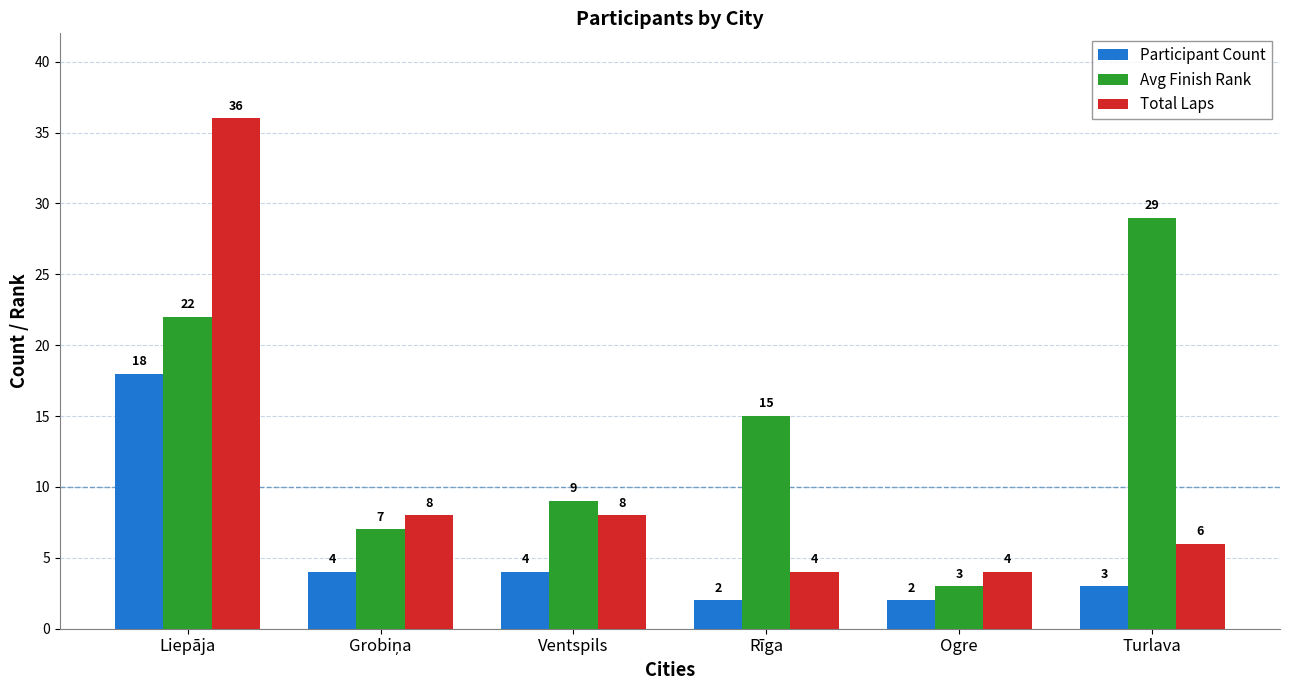

What is the difference between the maximum and minimum values in the Total Laps series?

32